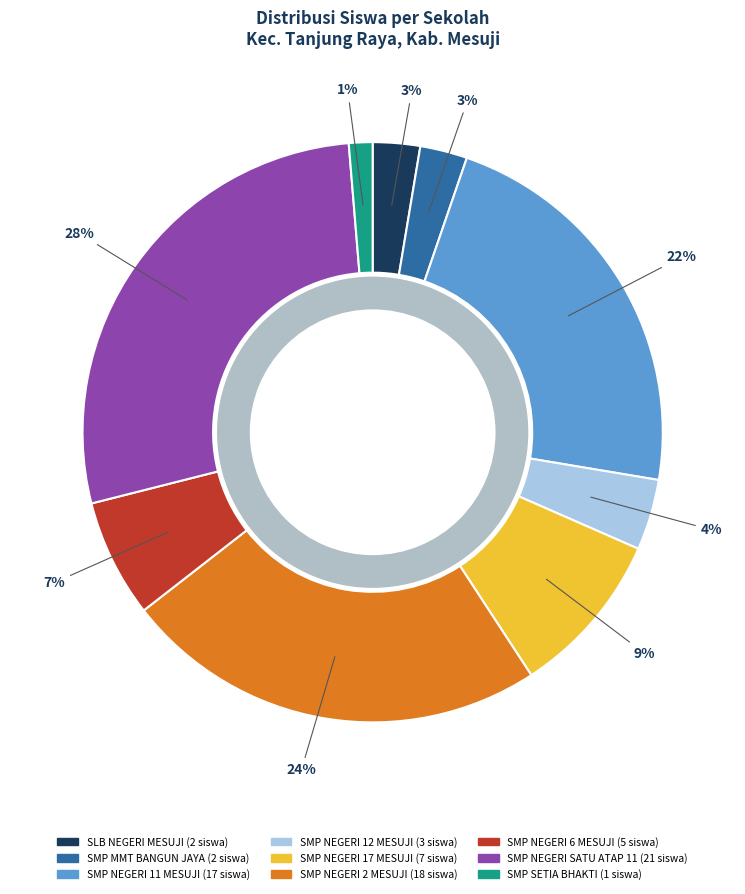

What is the change in value from SMP NEGERI 6 MESUJI to SMP NEGERI SATU ATAP 11?

+16